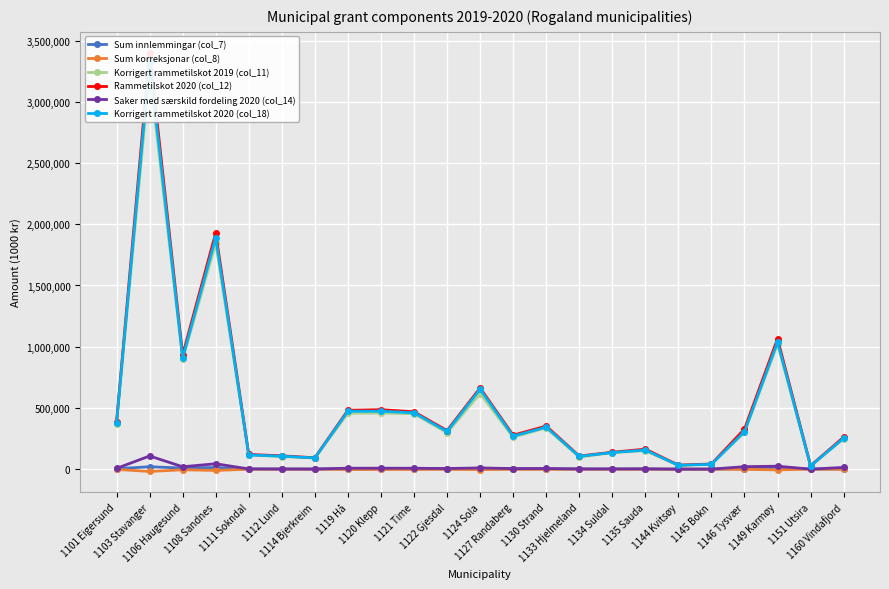

At which category is the sum across all series the highest?

1103 Stavanger